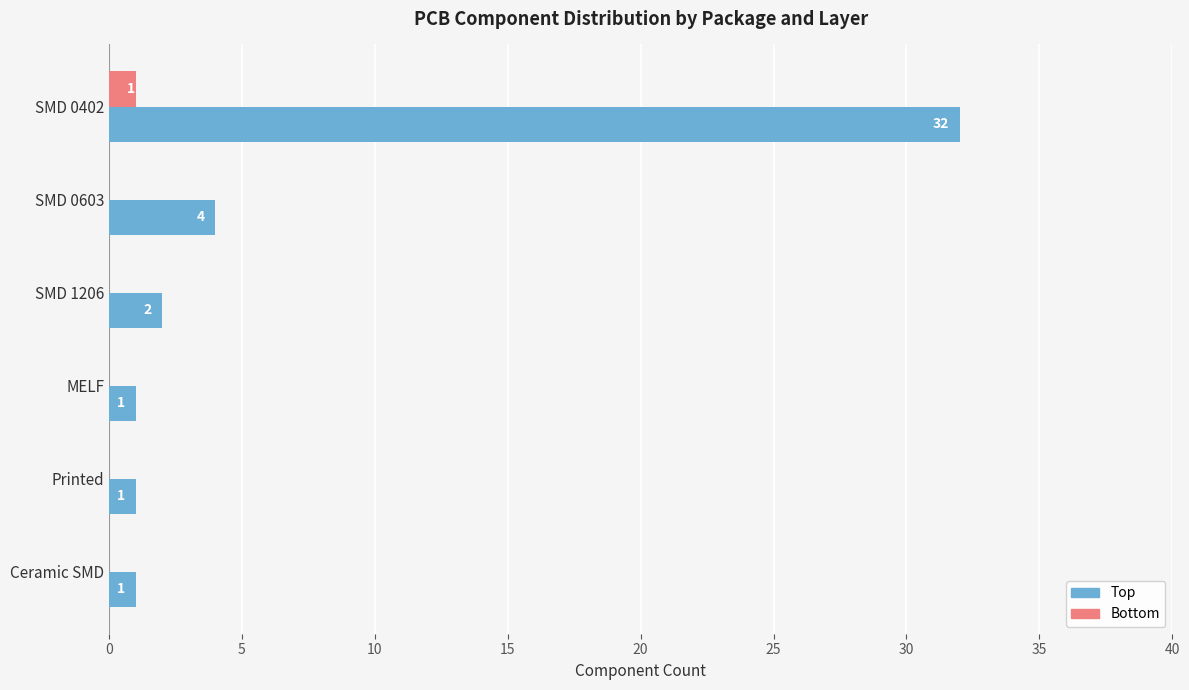

What is the sum of all Top values?

41